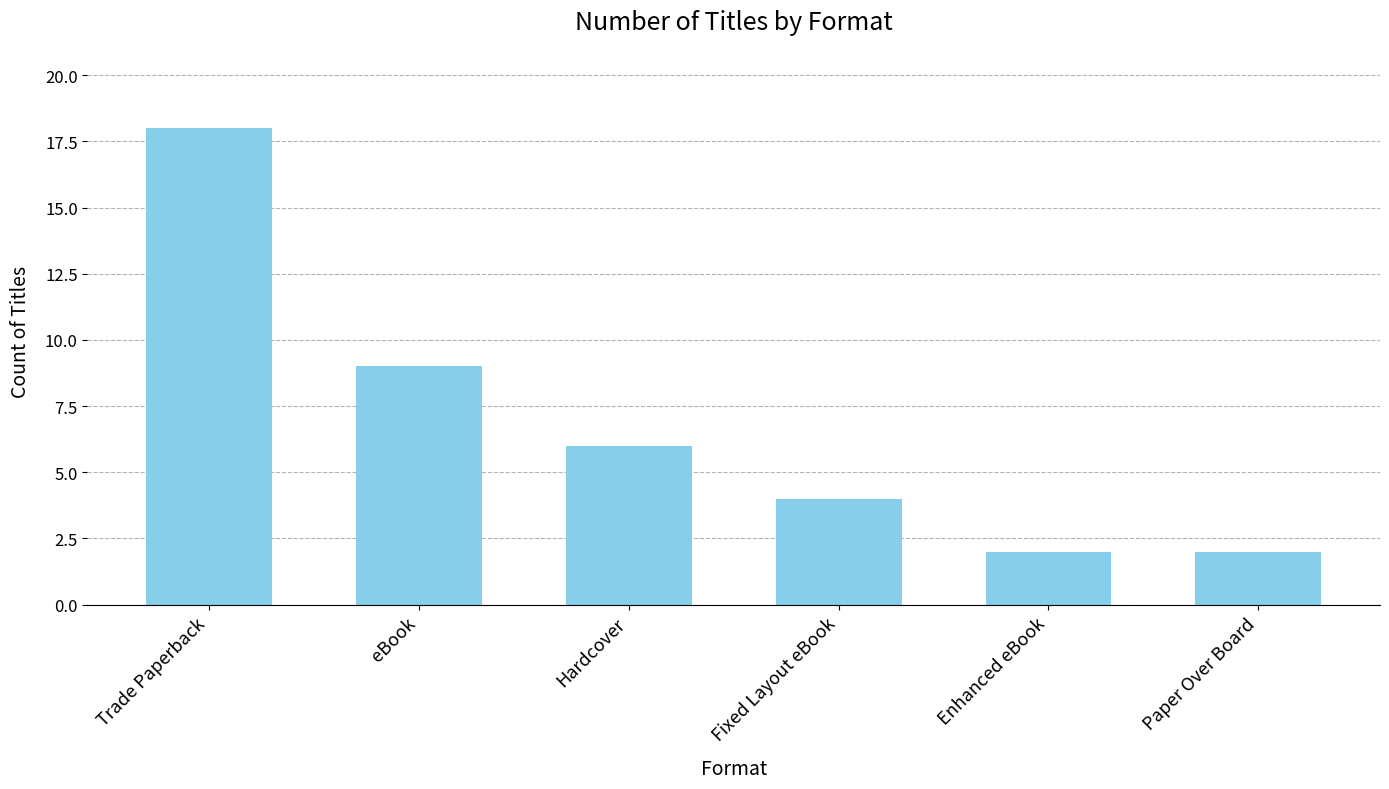

The chart shows a value of 14 at eBook. True or false?

False